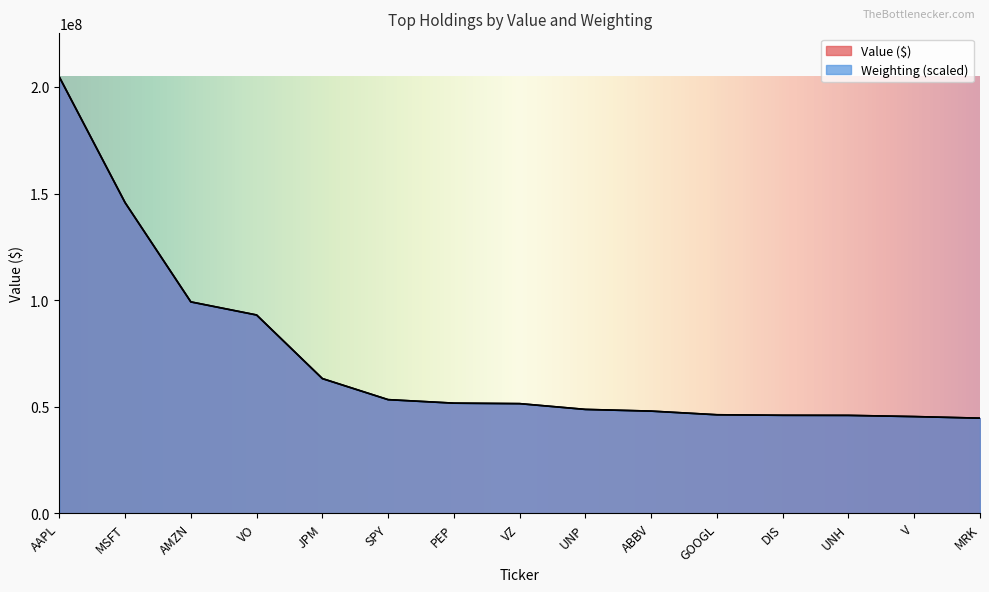

Is the value of Value (M) at MSFT greater than the value of Weighting at UNH?

Yes